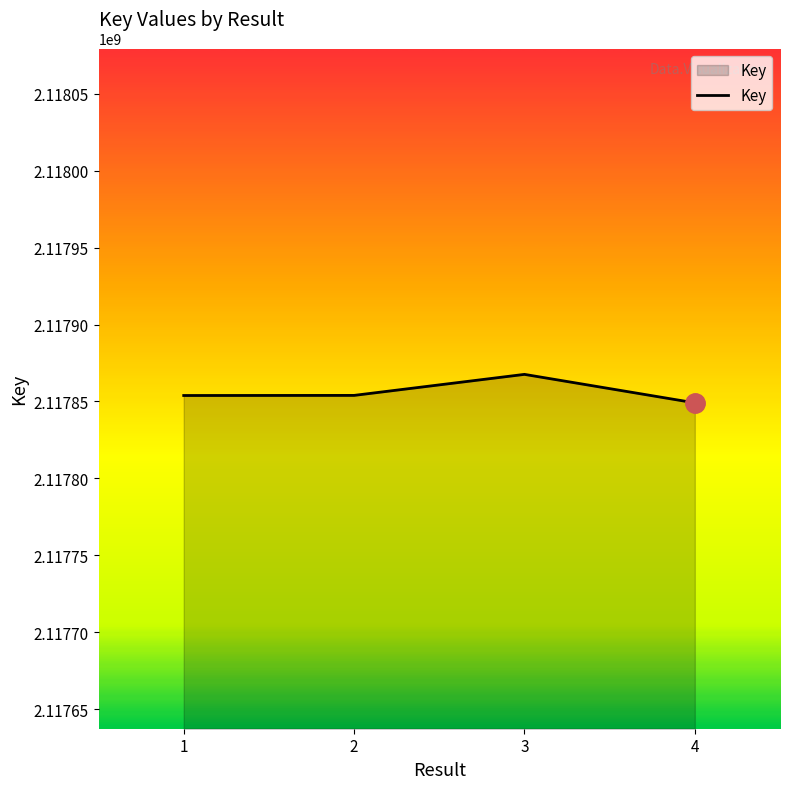

What value does the data have at 1, to the nearest 50?

2117853900